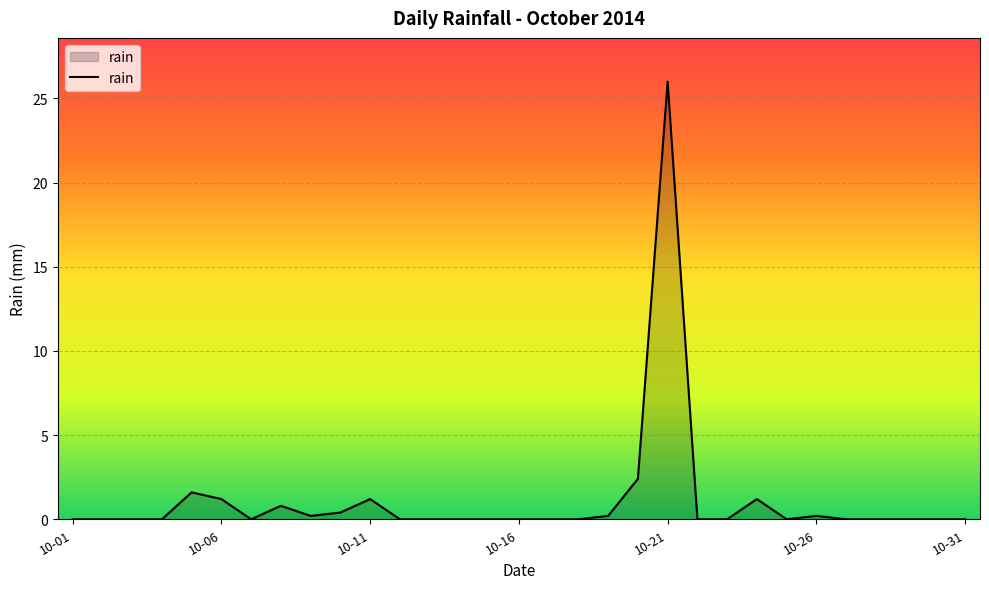

What is the greatest value displayed?

26.0